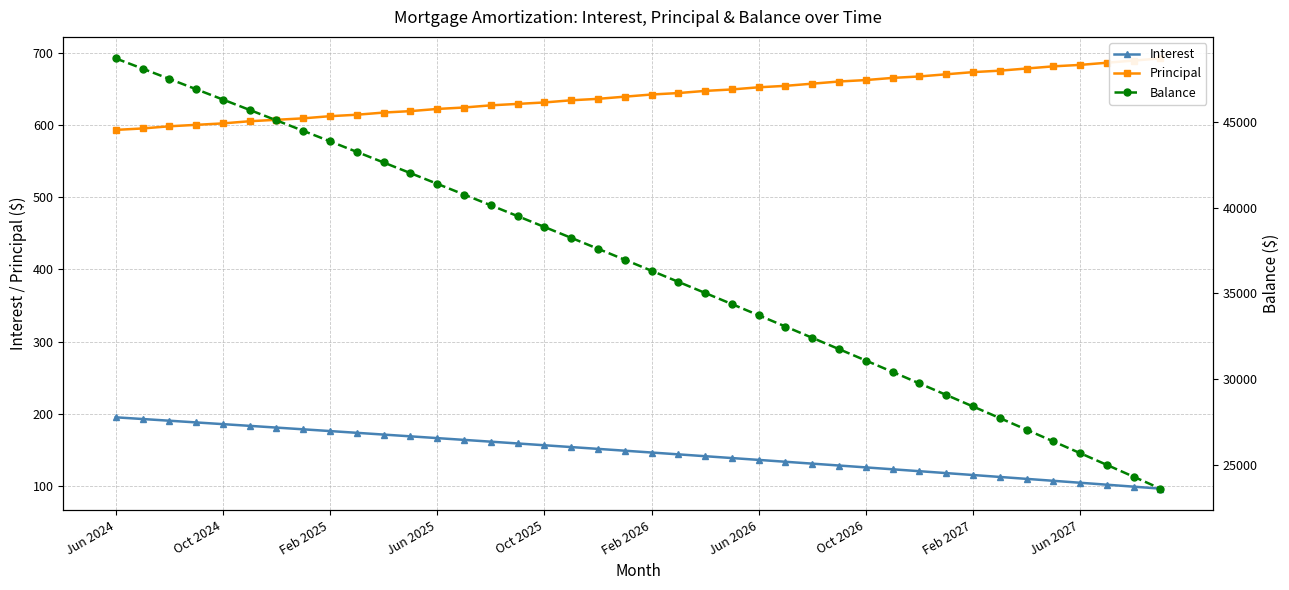

At how many categories does at least one series exceed 12524?

40